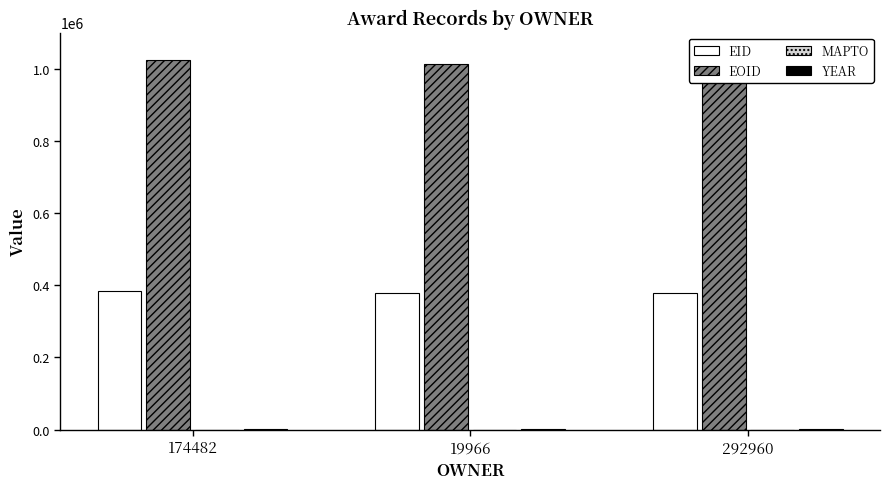

What is the sum of the EOID values at 292960 and 19966?

2026689